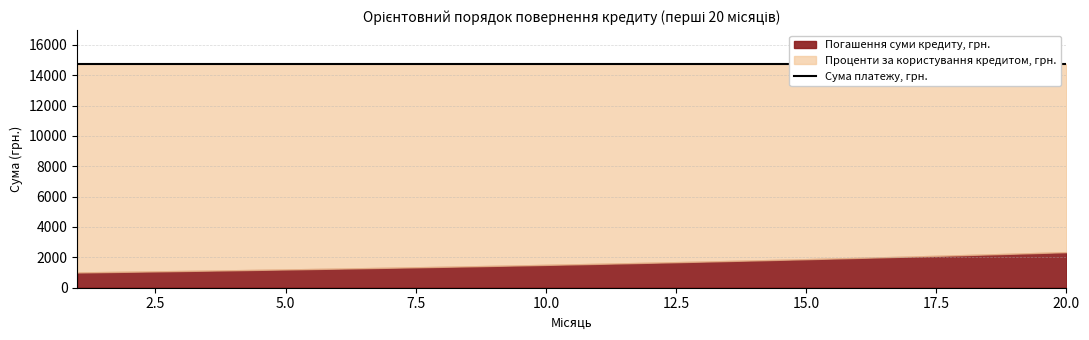

Between 6 and 13, which series saw the biggest shift?

Проценти за користування кредитом, грн.